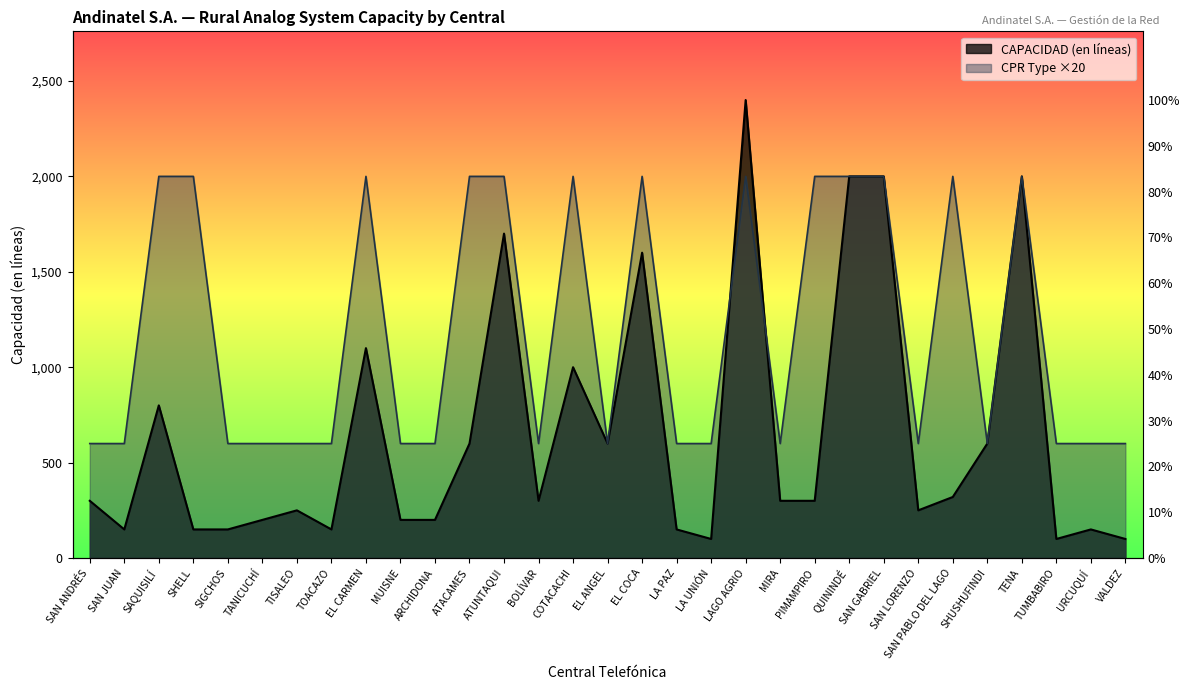

What is the highest value of the CAPACIDAD (en líneas) series?

2400